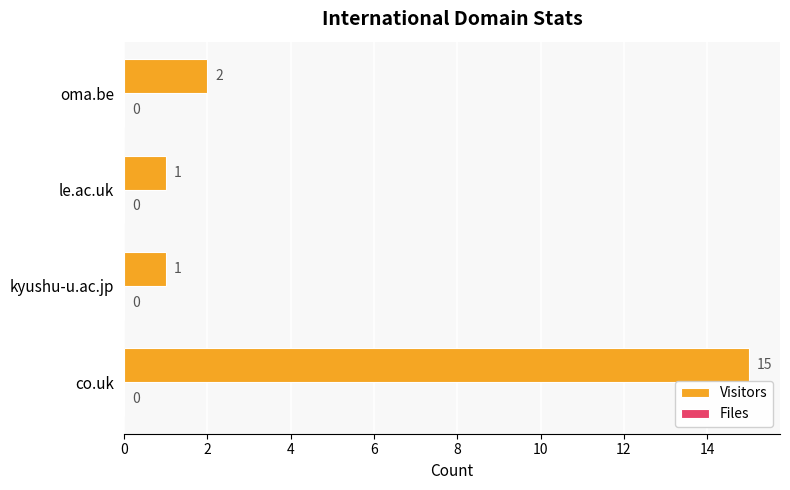

Is it true that the value at co.uk is 6?

False